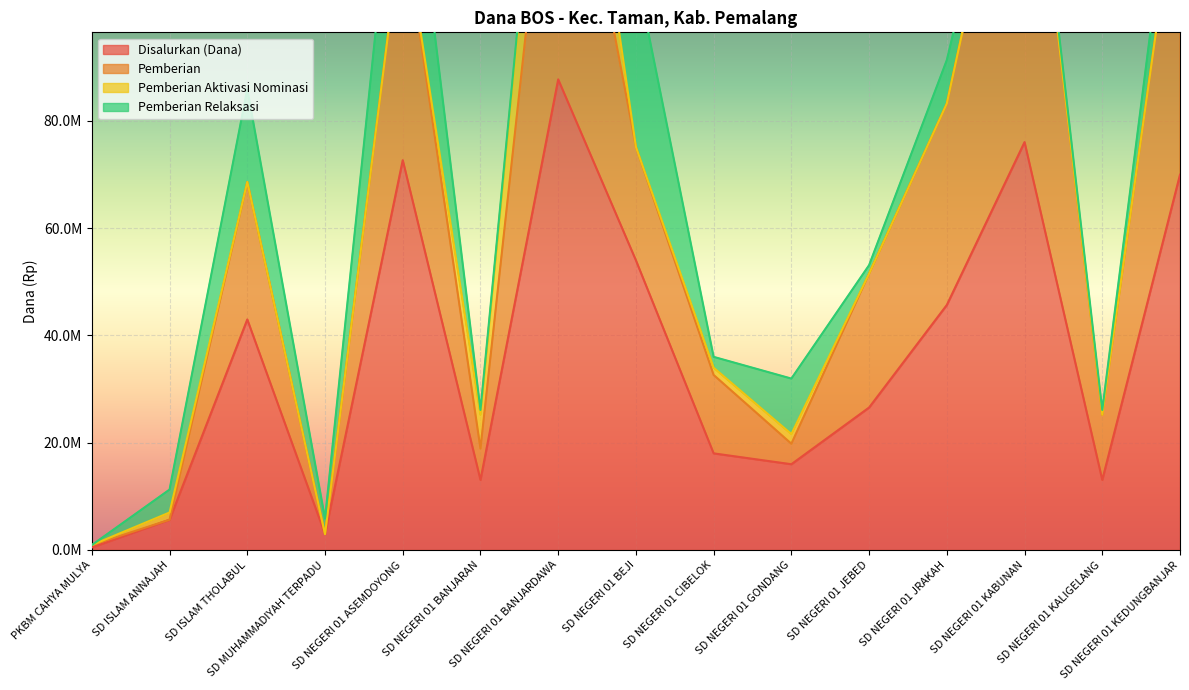

How many data points in Pemberian are less than 51525000?

7